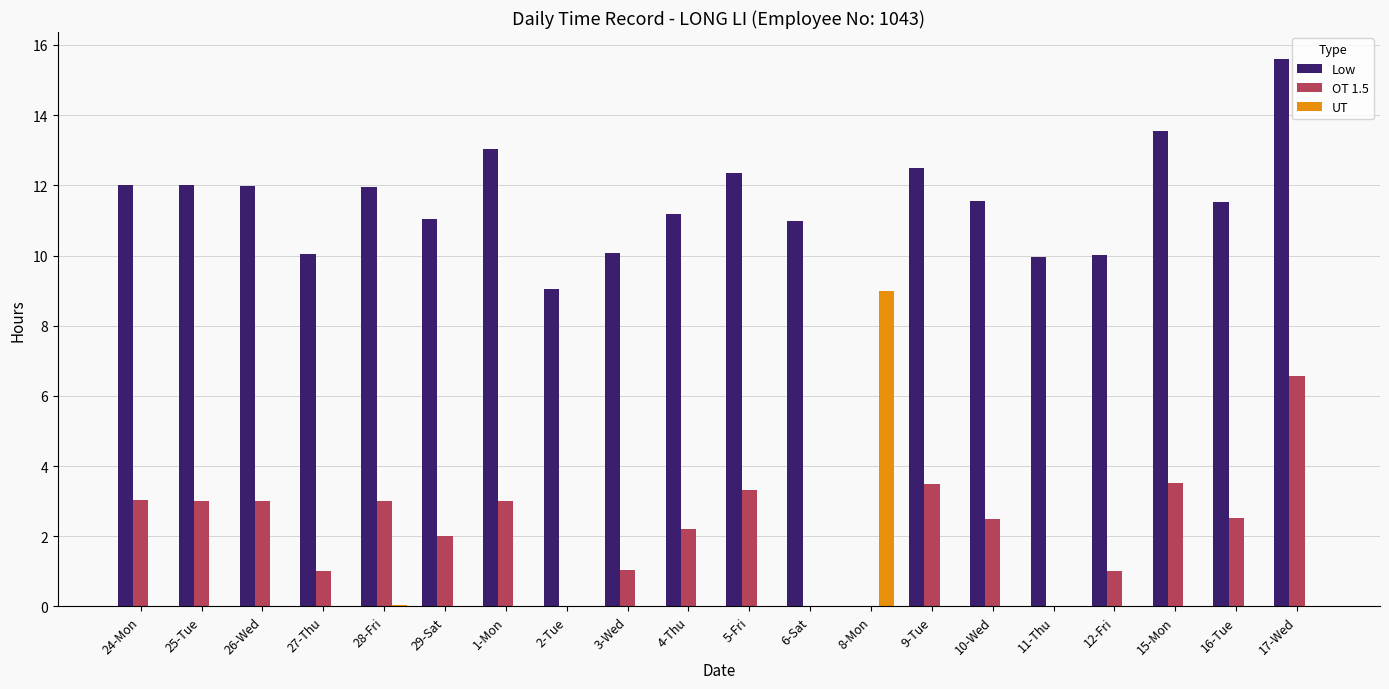

What are all the series names shown in the legend?

Low, OT 1.5, UT